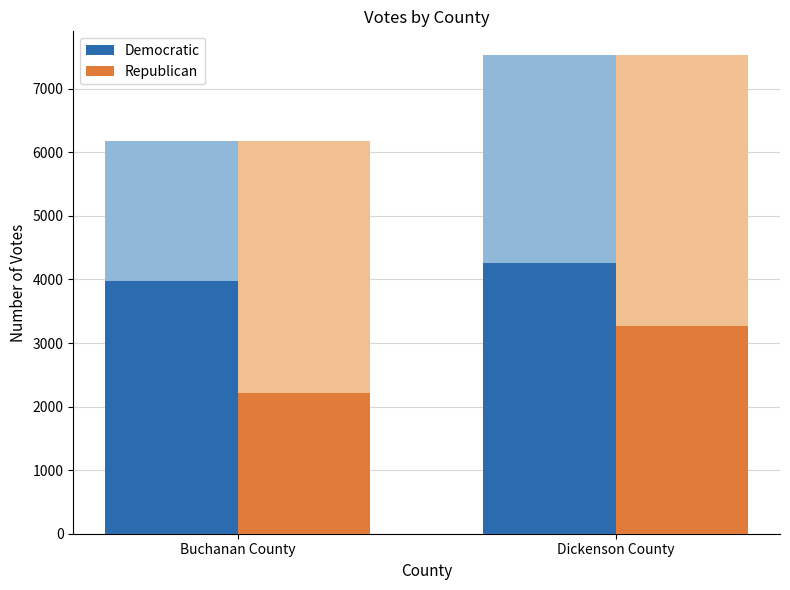

Which category has the lowest value across all series?

Buchanan County